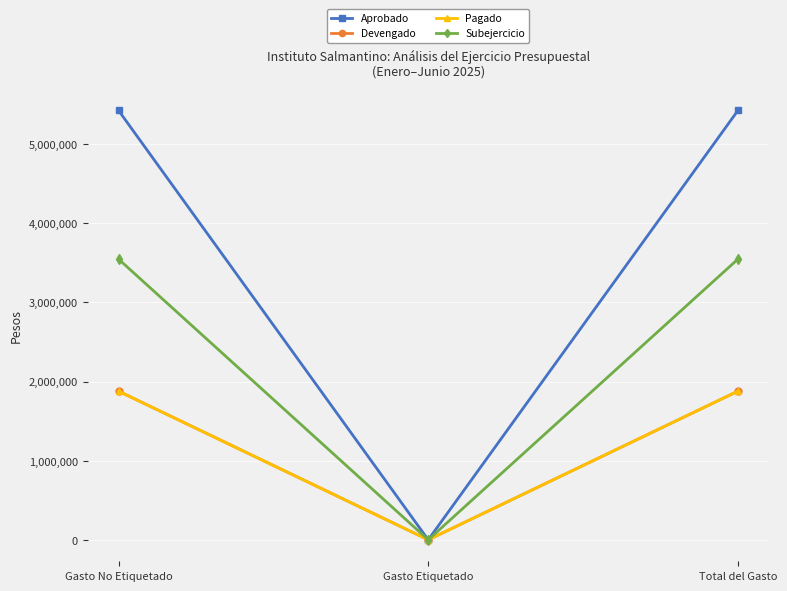

Is this an area chart (filled region under the line)?

No